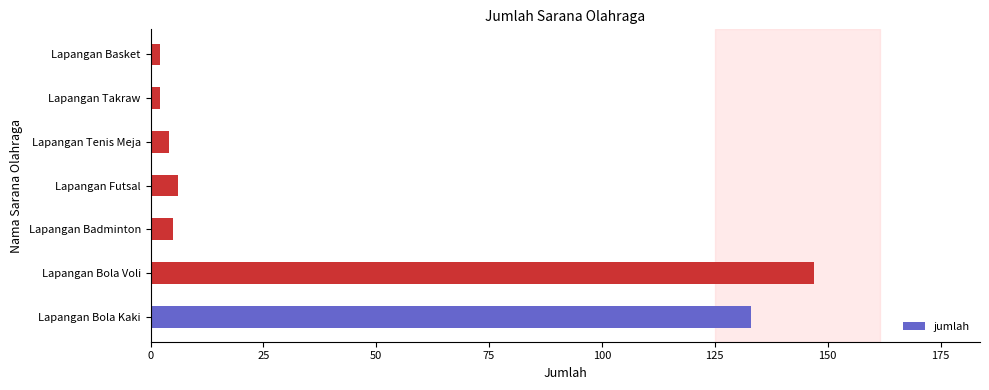

How many data points does each series have?

7